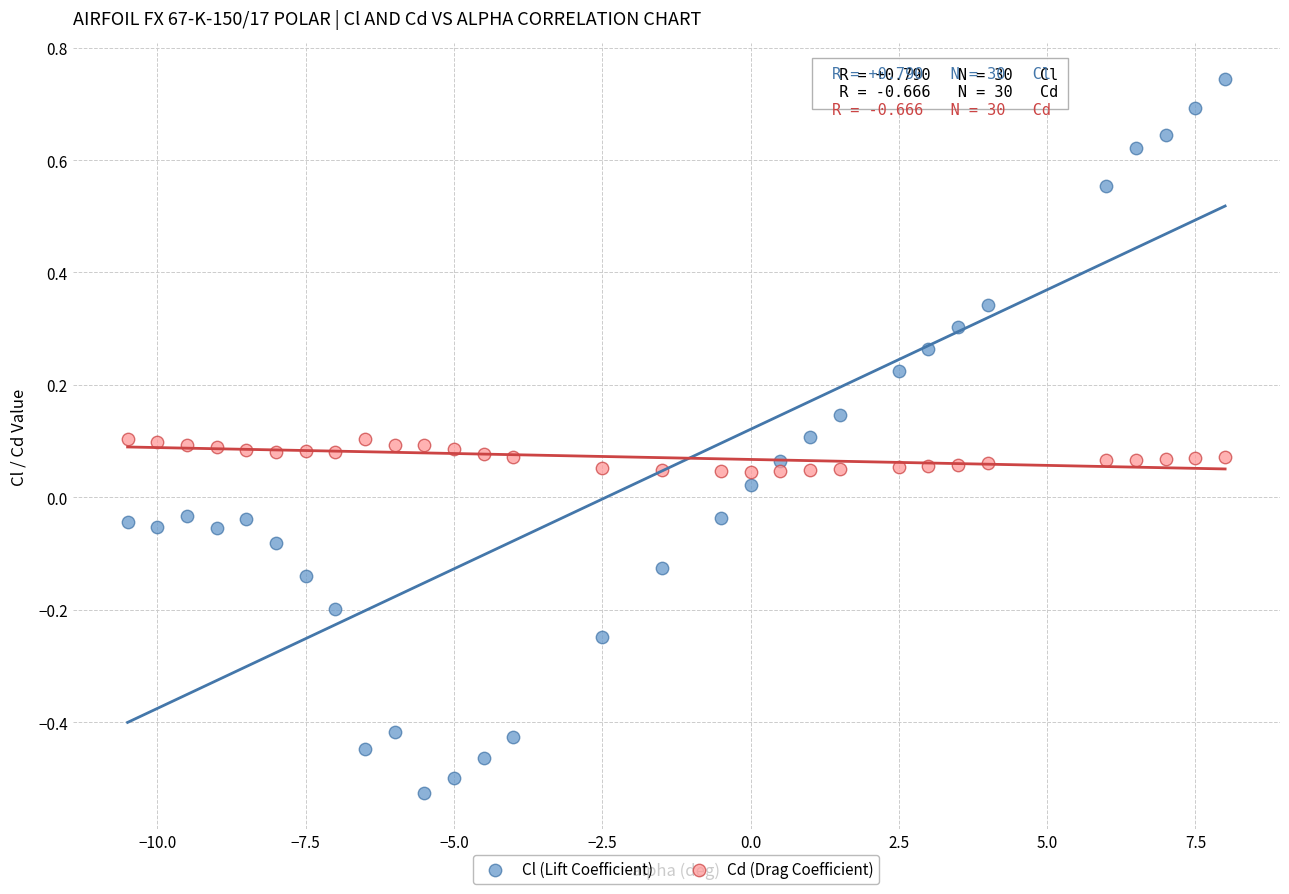

Which series has the largest Y range (max minus min)?

Cl (Lift Coefficient)